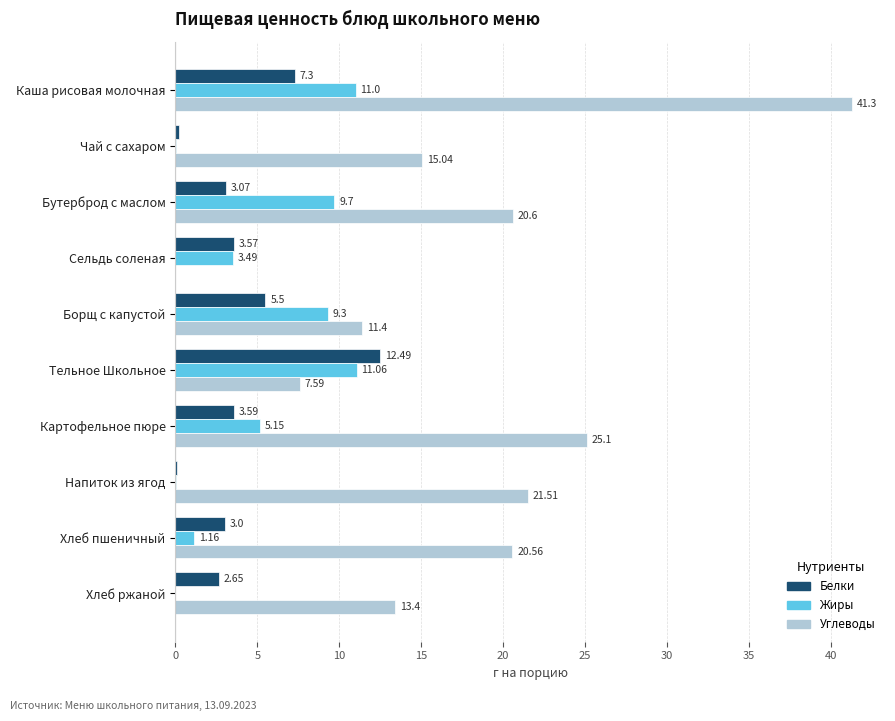

Which category has the highest value in the Белки series?

Тельное Школьное